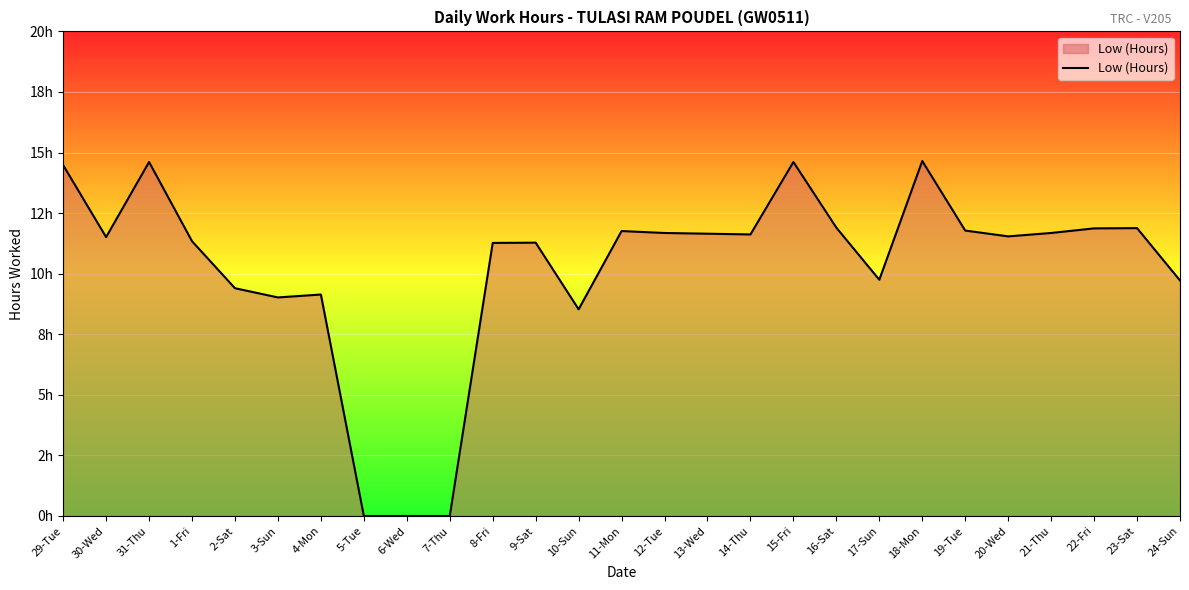

Is this an area chart (filled region under the line)?

Yes